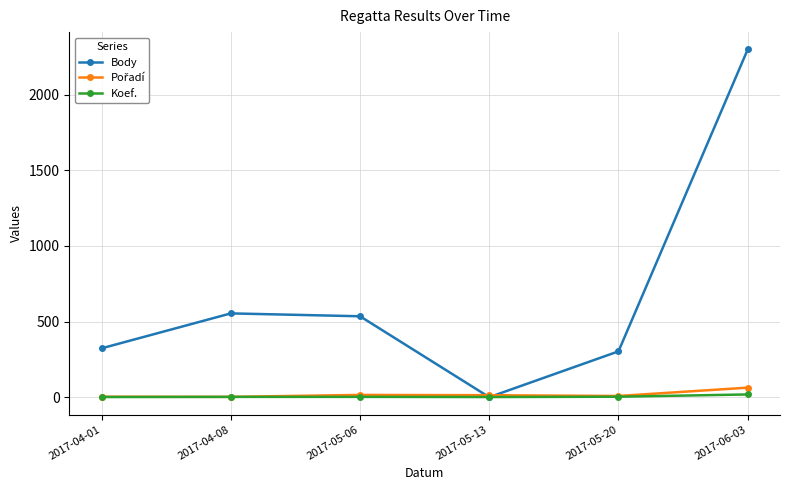

Which category has the highest value across all series?

2017-06-03